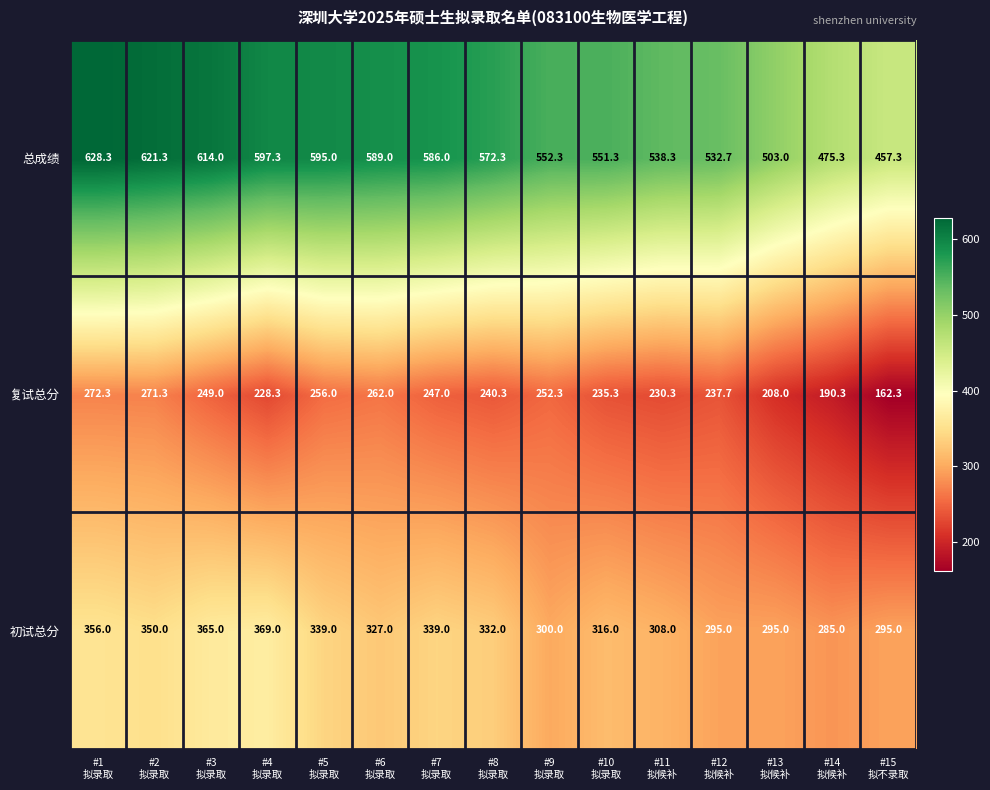

What is the sum of all 总成绩 values?

8413.4